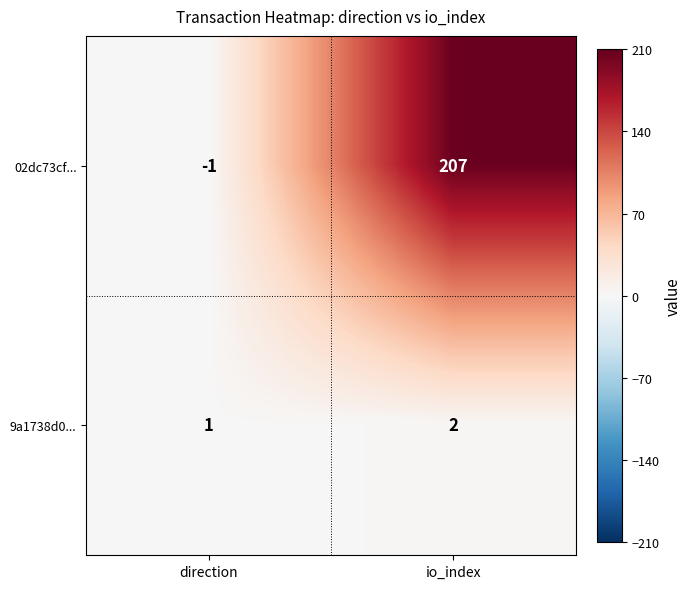

True or false: 9a1738d0... has a value of 2 at direction.

False